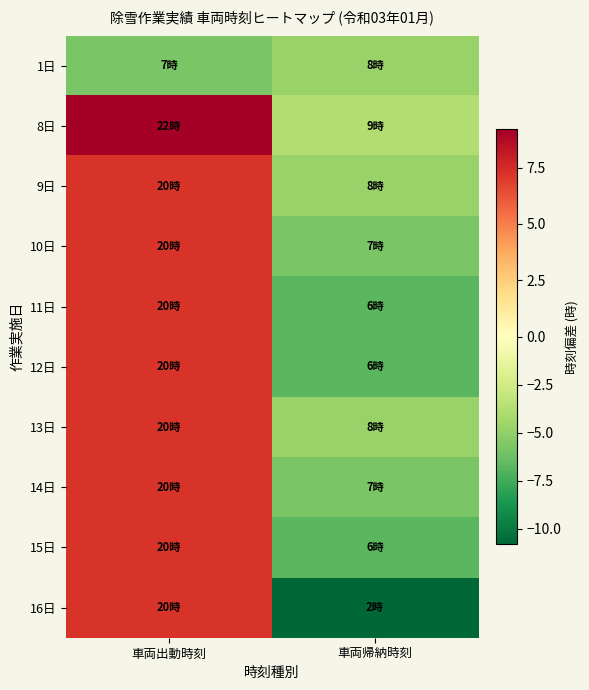

Reading left to right, extract all data points from this chart.

1日: 車両出動時刻=-5.8	車両帰納時刻=-4.8
8日: 車両出動時刻=9.2	車両帰納時刻=-3.8
9日: 車両出動時刻=7.2	車両帰納時刻=-4.8
10日: 車両出動時刻=7.2	車両帰納時刻=-5.8
11日: 車両出動時刻=7.2	車両帰納時刻=-6.8
12日: 車両出動時刻=7.2	車両帰納時刻=-6.8
13日: 車両出動時刻=7.2	車両帰納時刻=-4.8
14日: 車両出動時刻=7.2	車両帰納時刻=-5.8
15日: 車両出動時刻=7.2	車両帰納時刻=-6.8
16日: 車両出動時刻=7.2	車両帰納時刻=-10.8